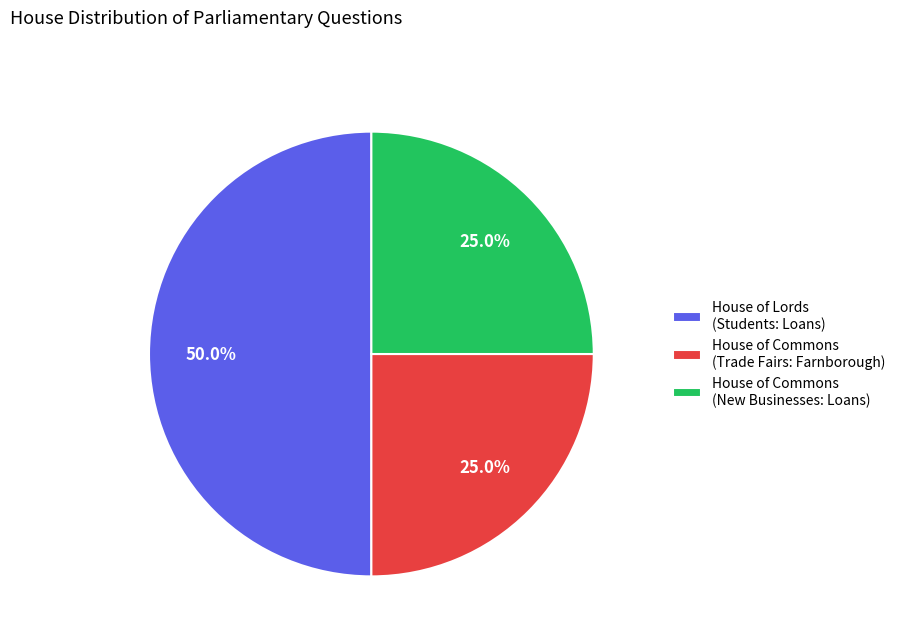

What is the total percentage of House of Lords (Students: Loans) and House of Commons (New Businesses: Loans)?

75.0%